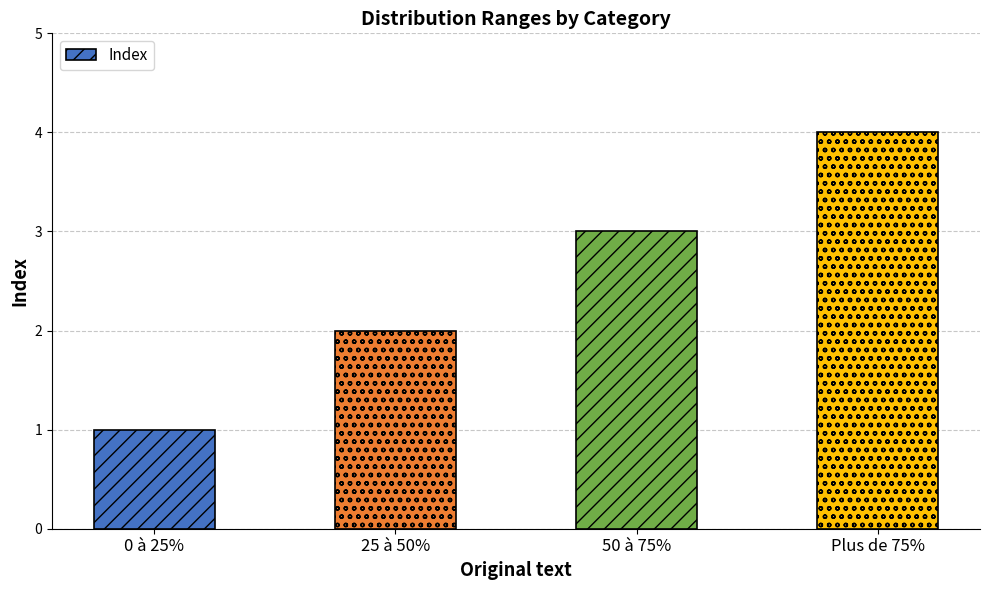

Between Plus de 75% and 50 à 75%, which is larger?

Plus de 75%